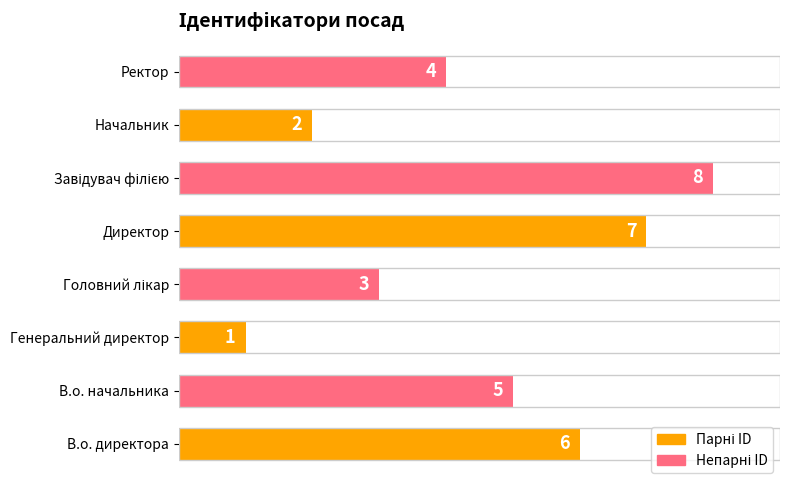

Reading top to bottom, transcribe all the data shown in this chart.

4	2	8	7	3	1	5	6